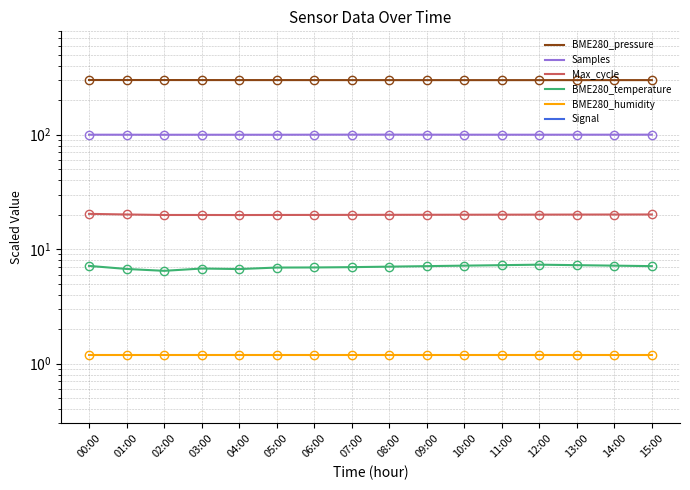

How many categories are shown in the chart?

16